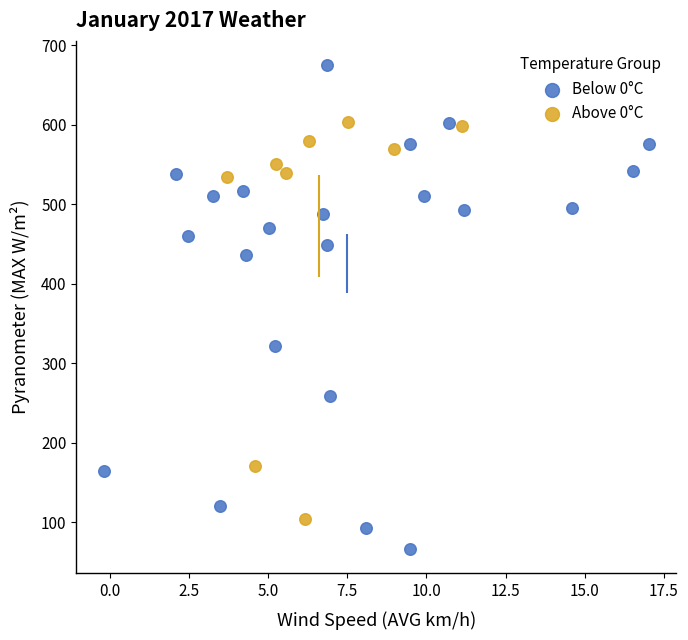

Which series has the largest Y range (max minus min)?

Below 0°C